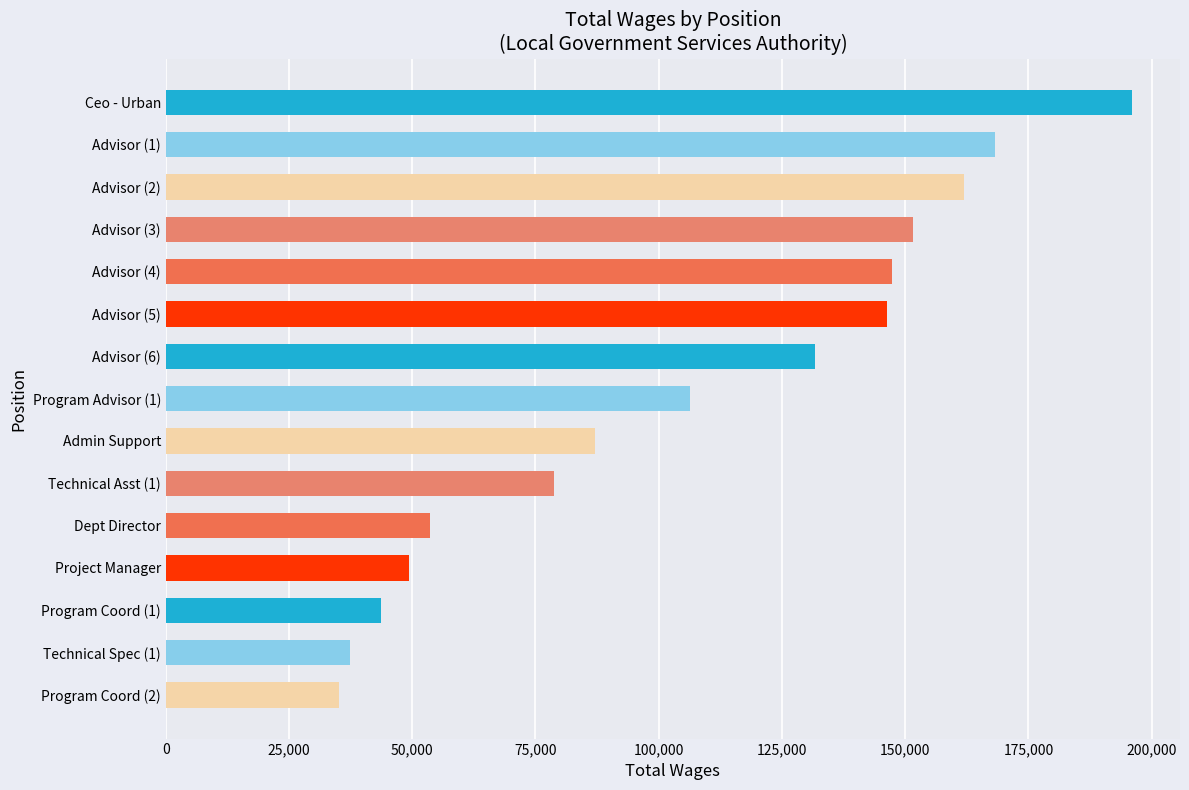

Does the chart contain any negative values?

No